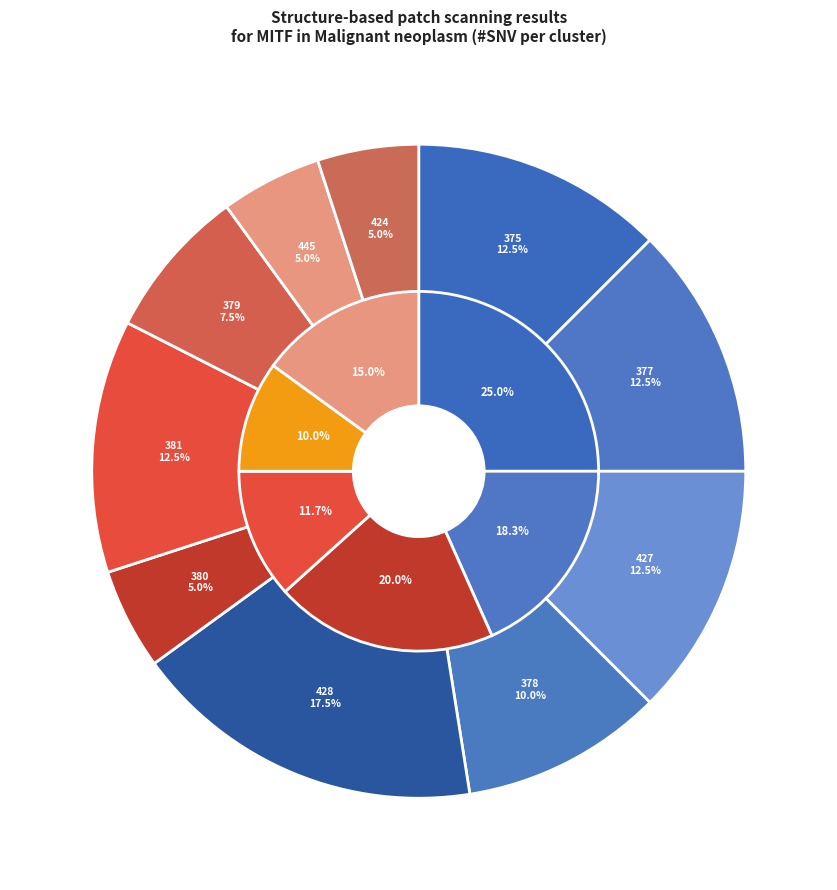

Is there any slice that represents more than half of the pie?

No